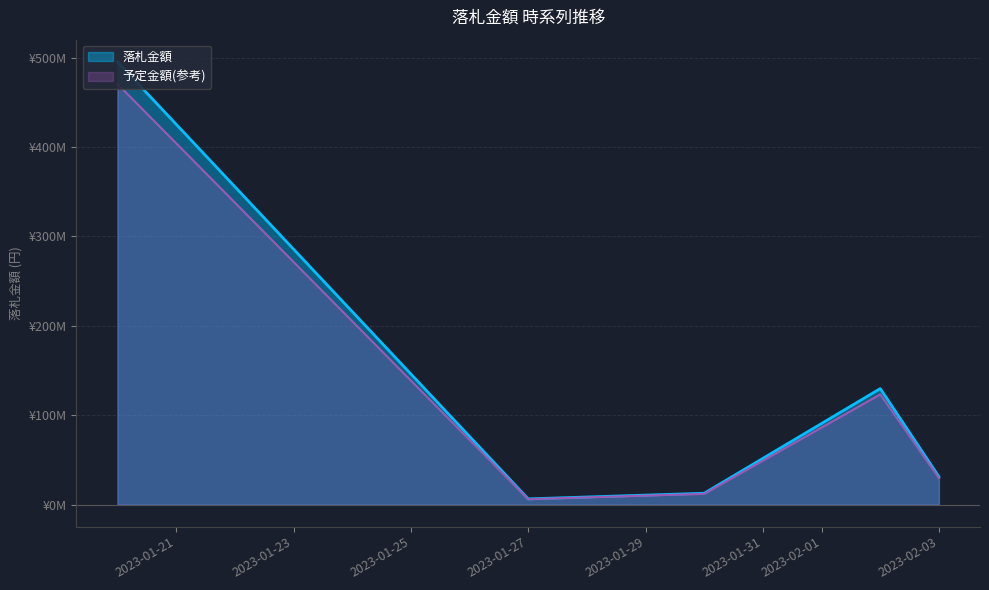

Which label corresponds to the largest value in the chart?

2023-01-20